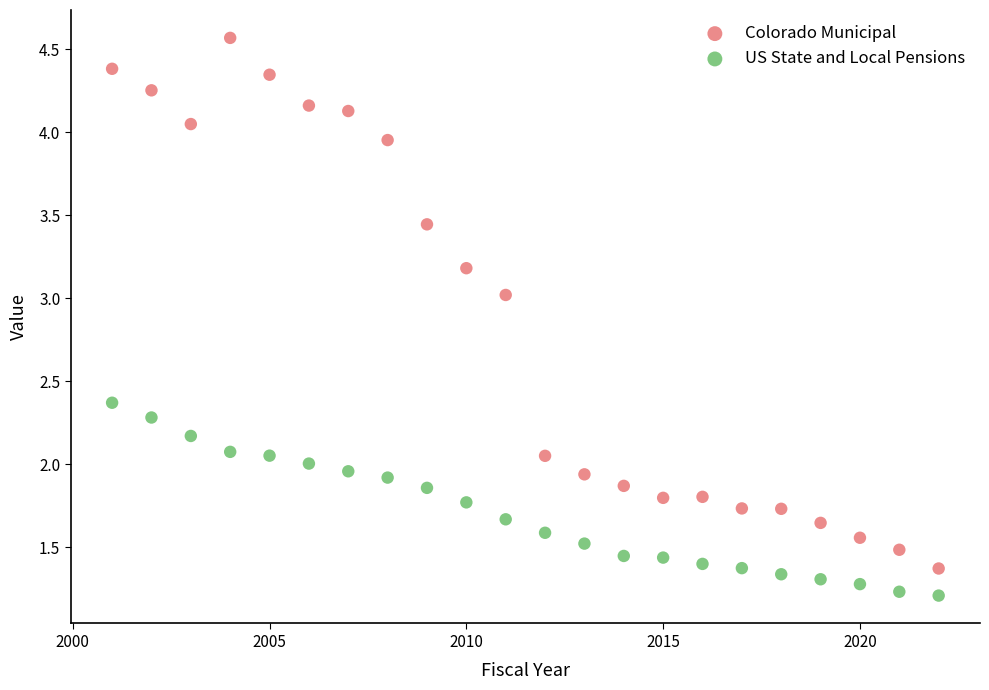

Which series contains the highest Y value?

Colorado Municipal